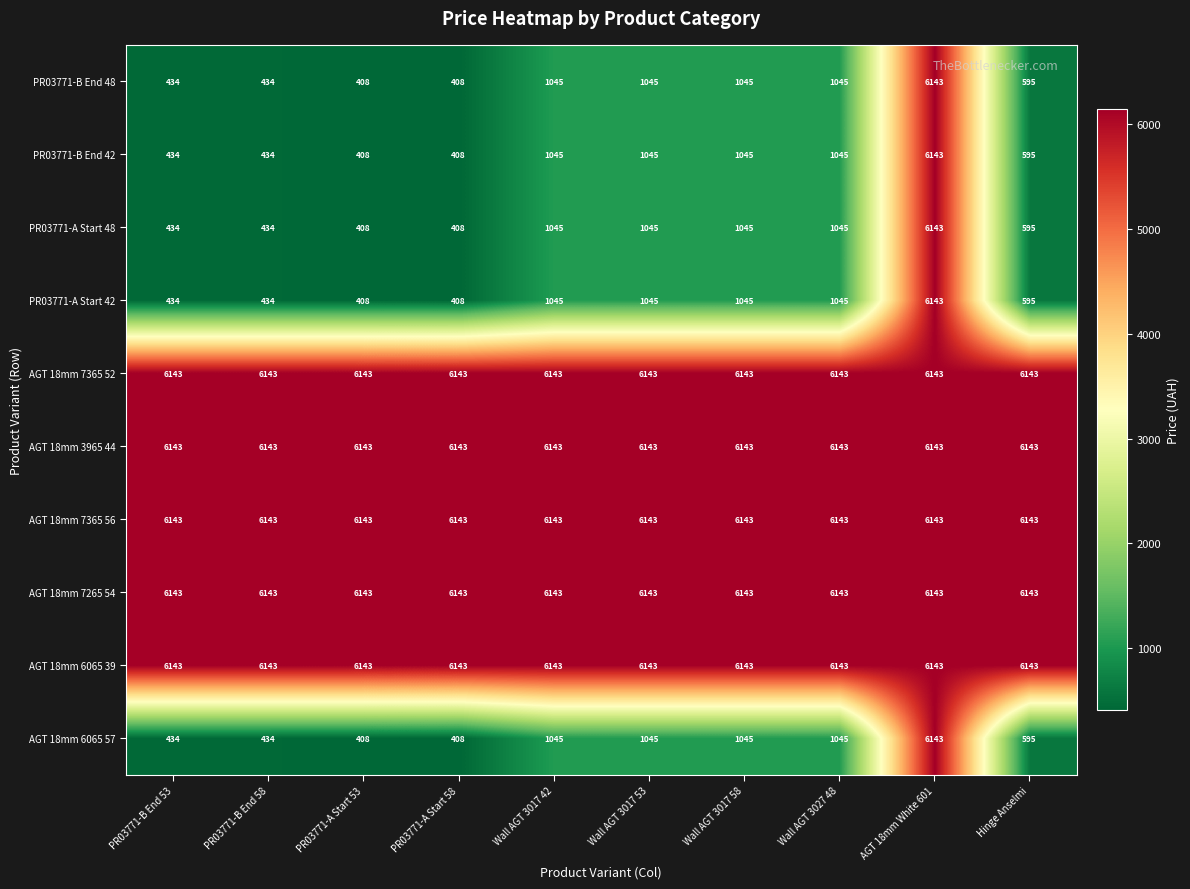

The PR03771-B End 42 series shows 1421 at Wall AGT 3017 58. True or false?

False